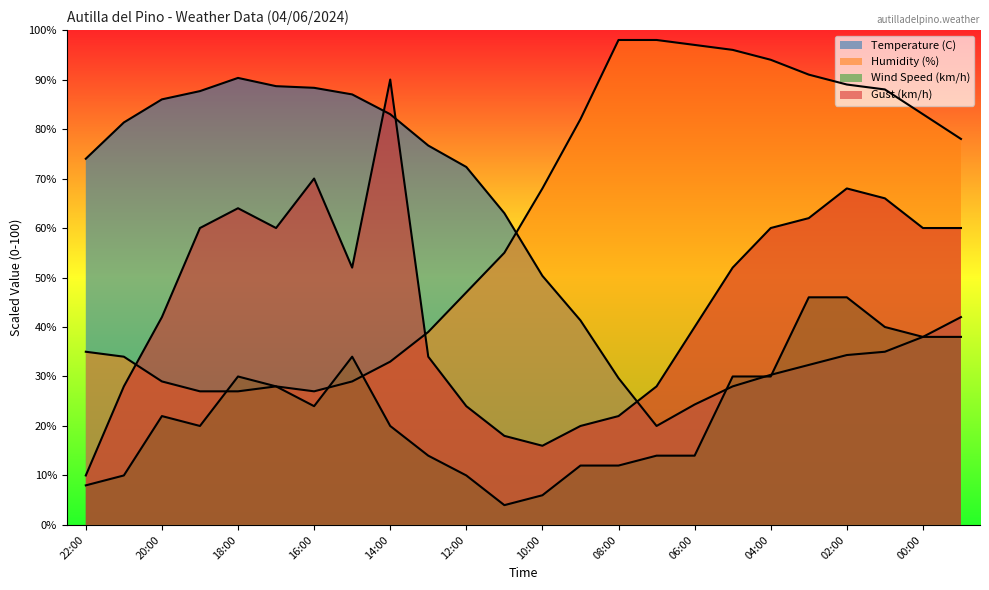

Is the value of Wind Speed (km/h) at 06:00 greater than the value of Humidity (%) at 00:00?

No